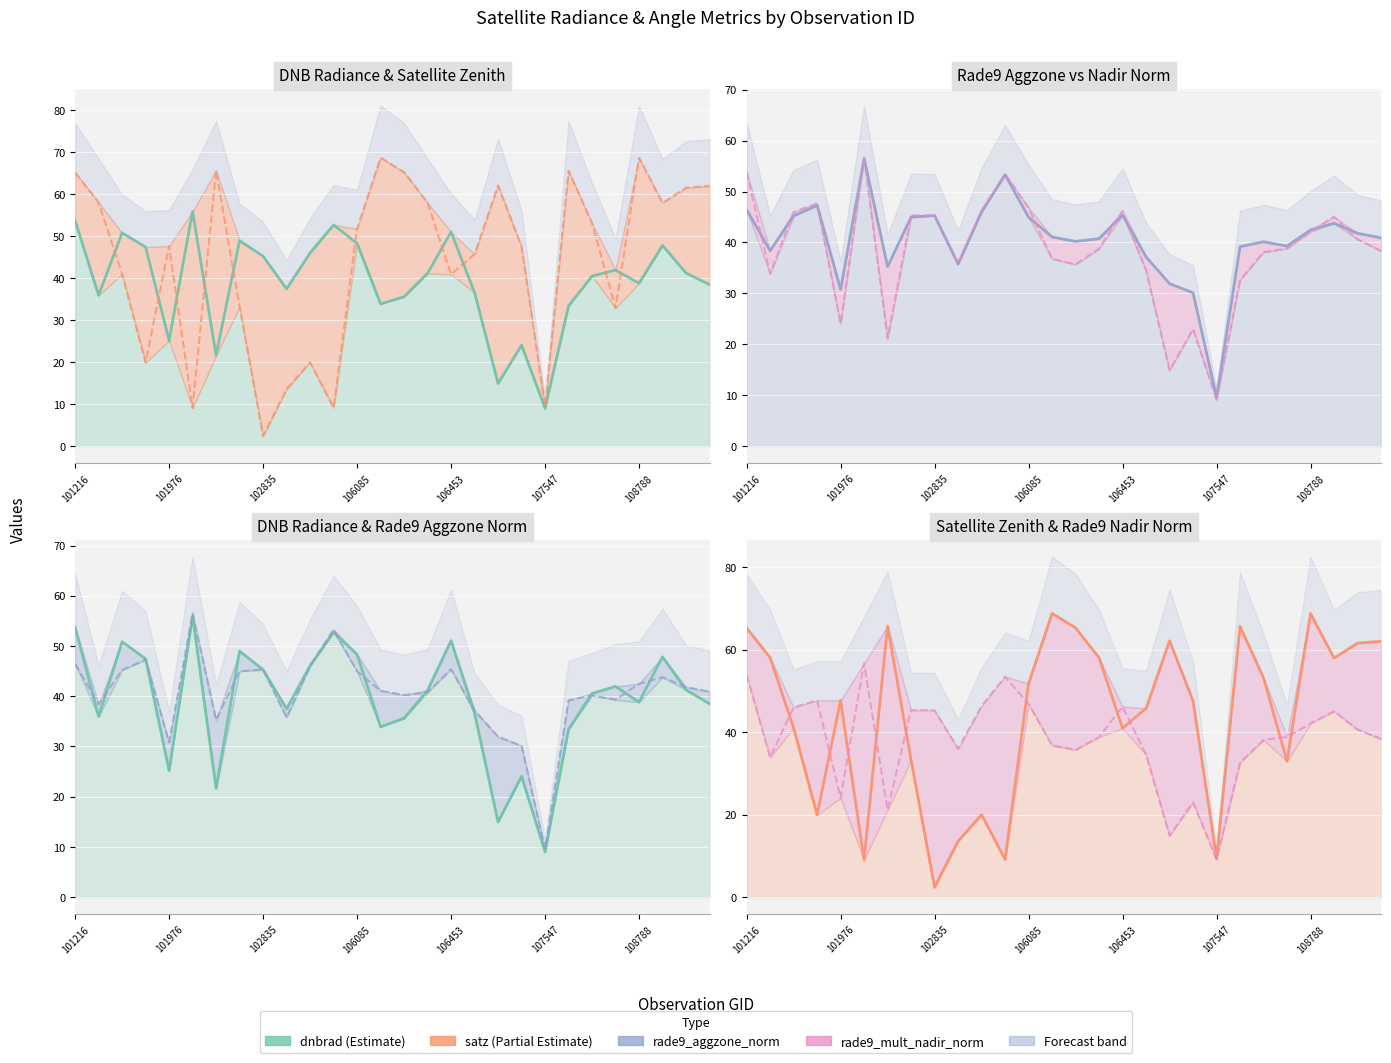

Is the value of satz at 11 greater than the value of rade9_aggzone_norm at 18?

No